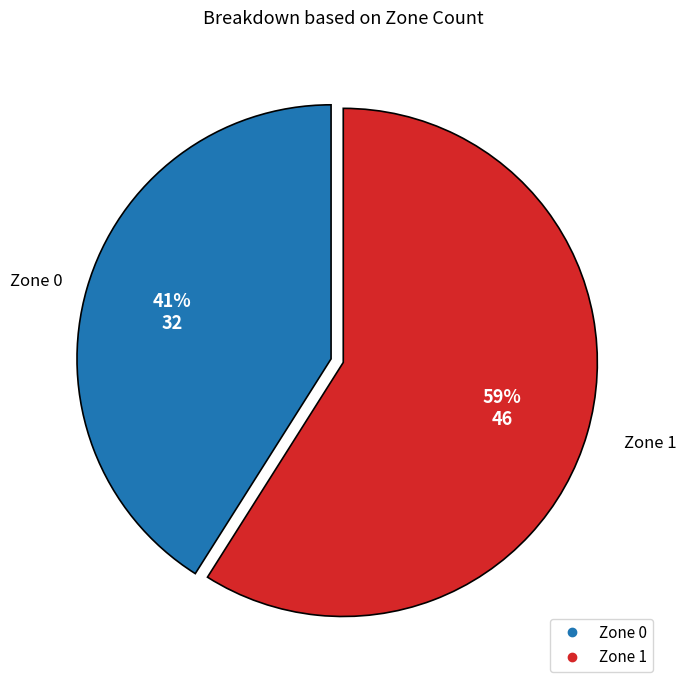

Is the sum of Zone 0 and Zone 1 greater than half?

Yes